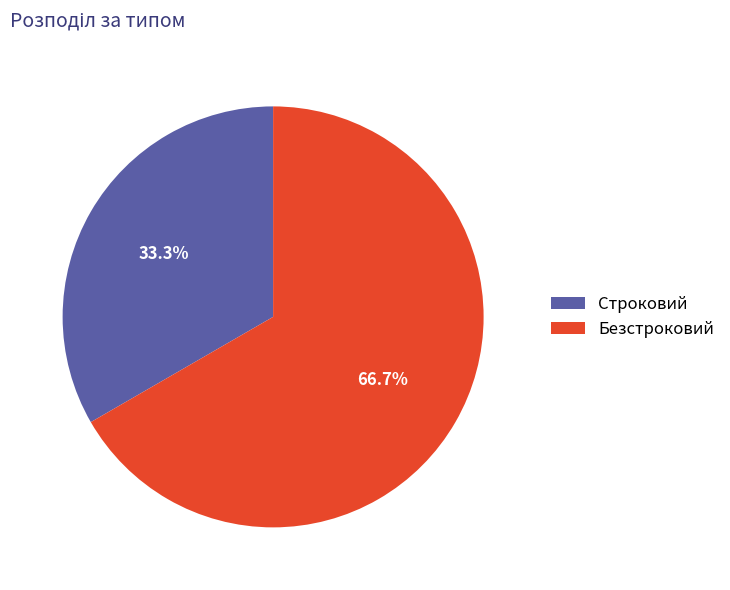

To the nearest percent, what percentage of the pie is Безстроковий?

67%